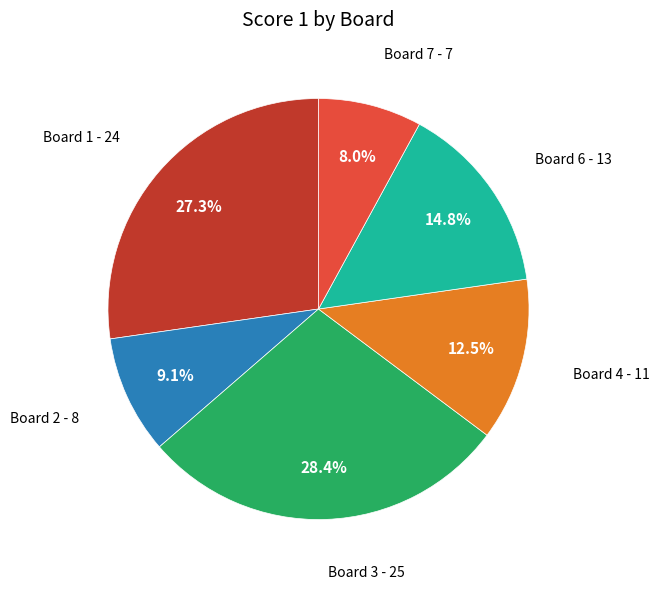

Is there a majority slice in this chart?

No